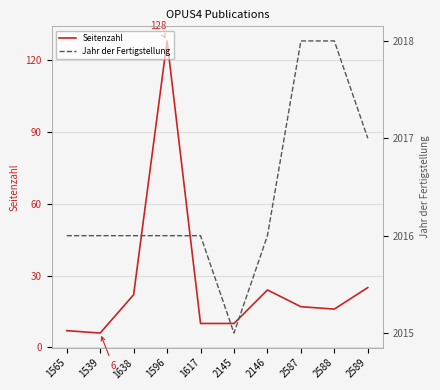

Reading right to left, what are all the values shown in this chart?

Seitenzahl: 25	16	17	24	10	10	128	22	6	7
Jahr der Fertigstellung: 2017	2018	2018	2016	2015	2016	2016	2016	2016	2016